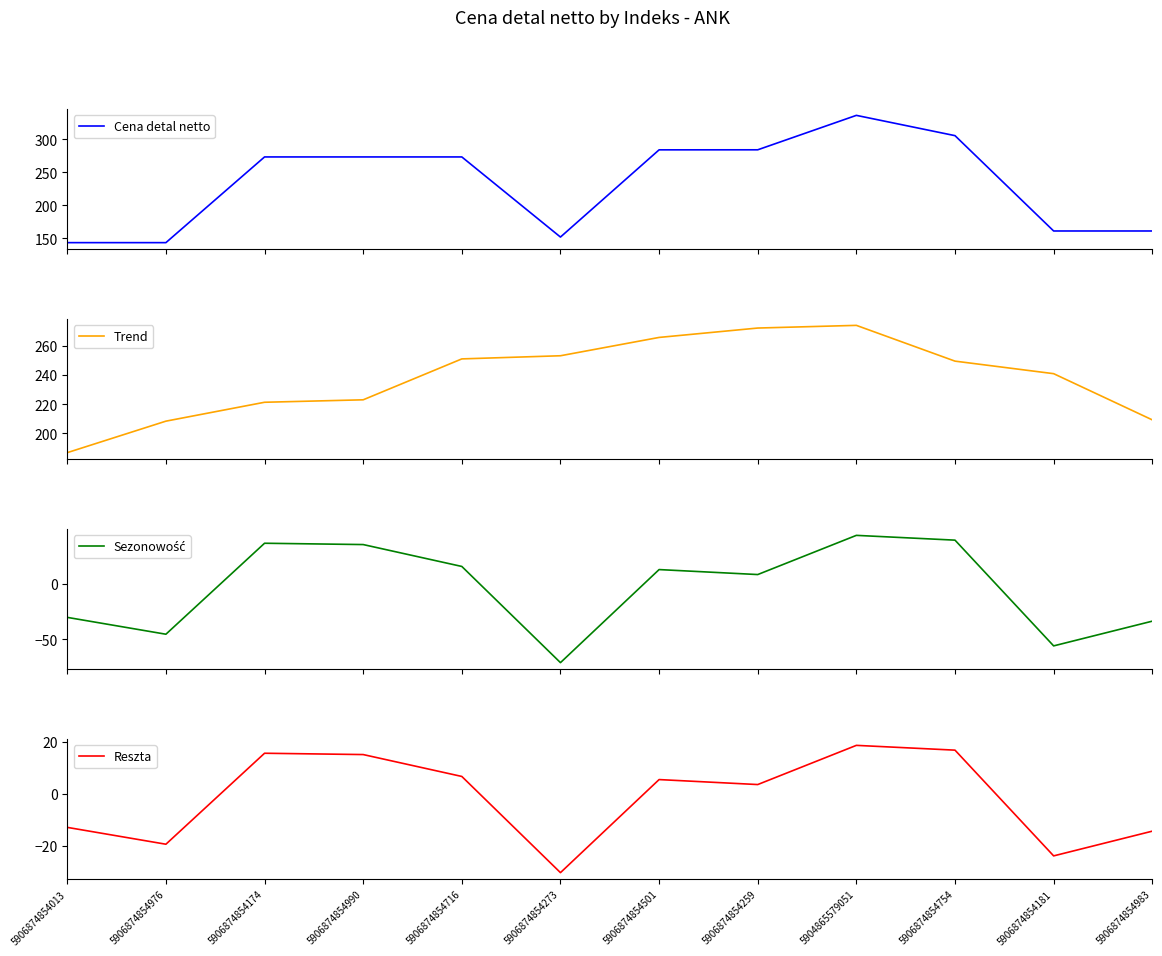

What is the value of the Cena detal netto point at the 5th from the left?

273.1